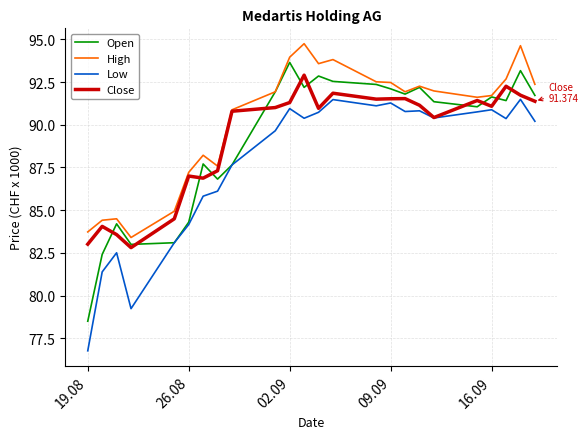

Which series has the largest total across all categories?

High